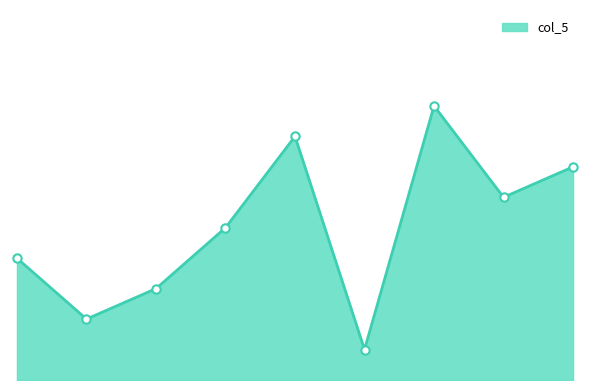

Is this an area chart (filled region under the line)?

Yes